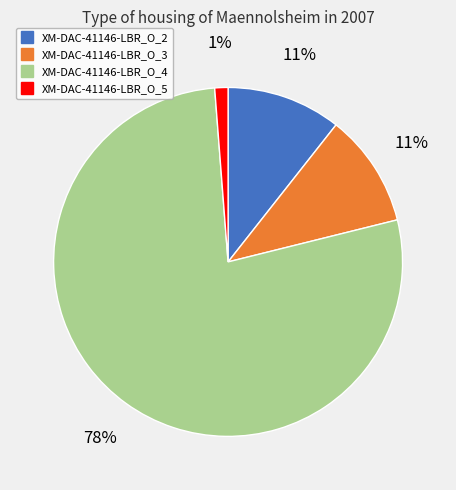

Which slice is the smallest?

XM-DAC-41146-LBR_O_5